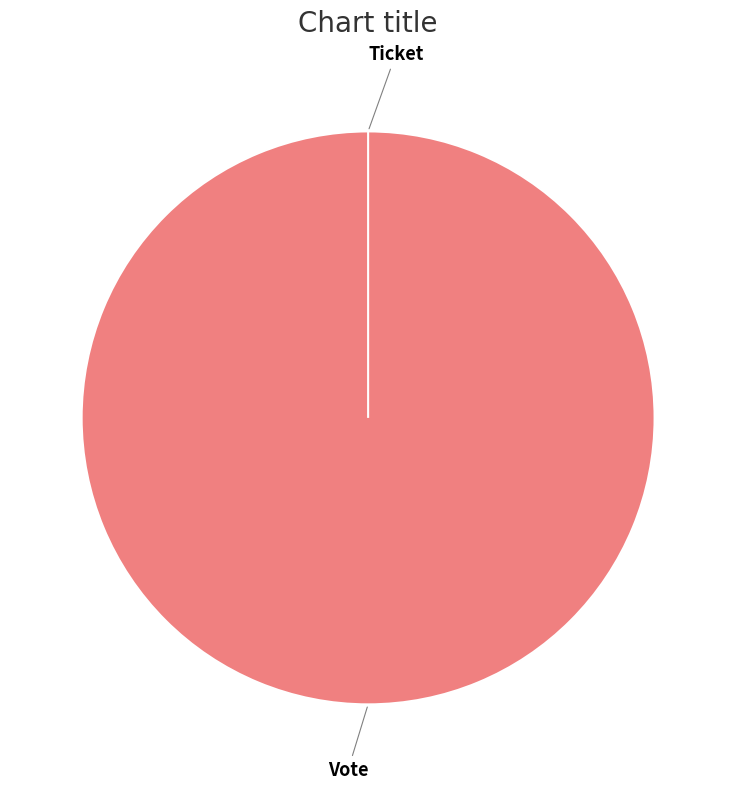

Which category has the biggest portion of the pie?

Vote